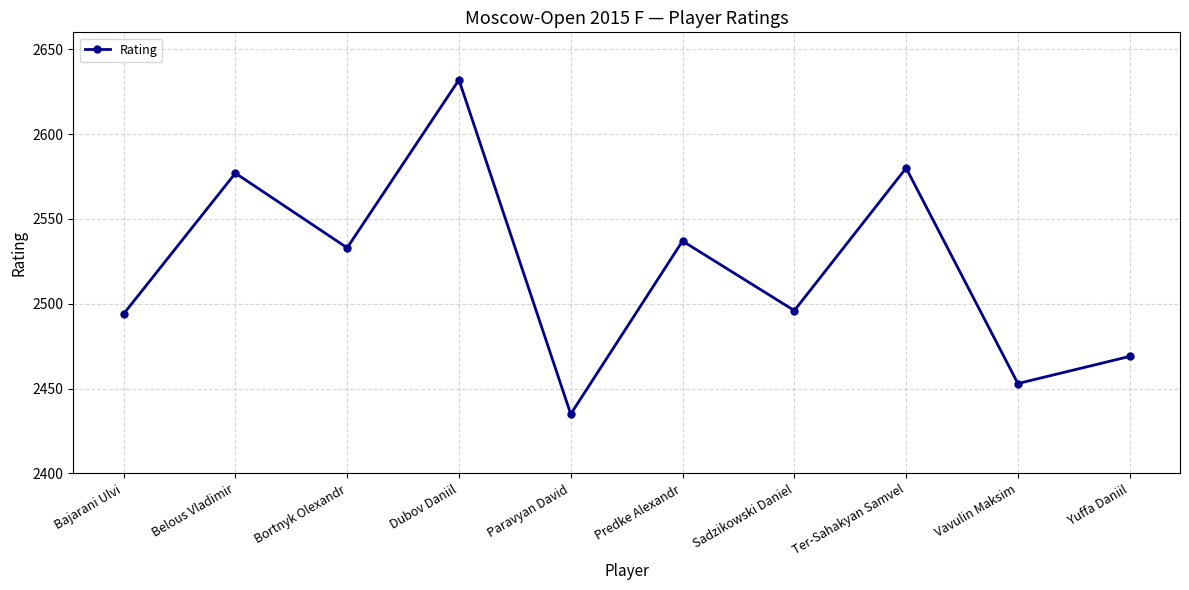

Where is the data nearest to the value 2533?

Bortnyk Olexandr